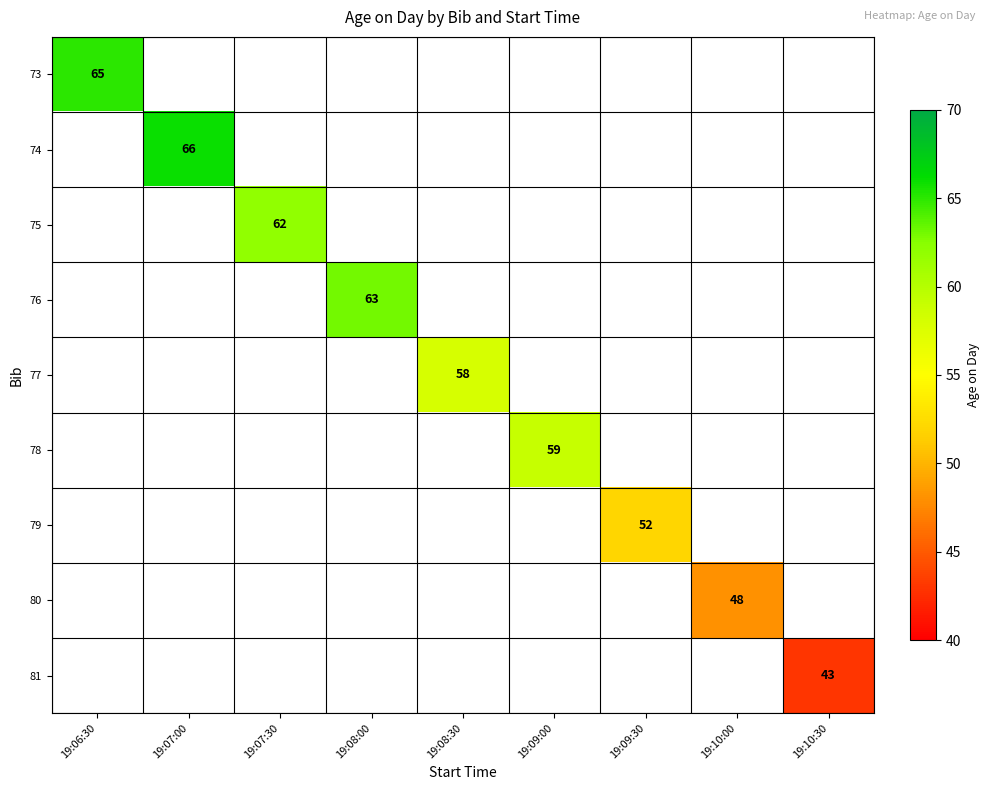

True or false: 73 has a value of 65 at 19:06:30.

True